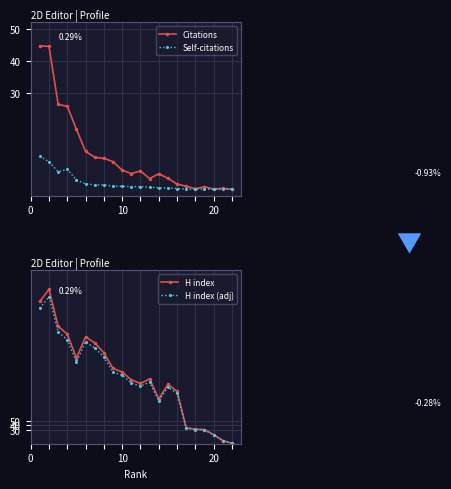

How many series are shown in this chart?

4